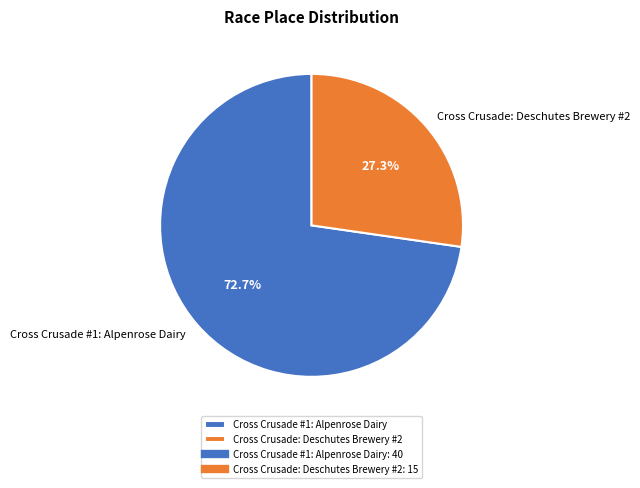

To the nearest percent, what is the combined percentage of Cross Crusade #1: Alpenrose Dairy and Cross Crusade: Deschutes Brewery #2?

100%